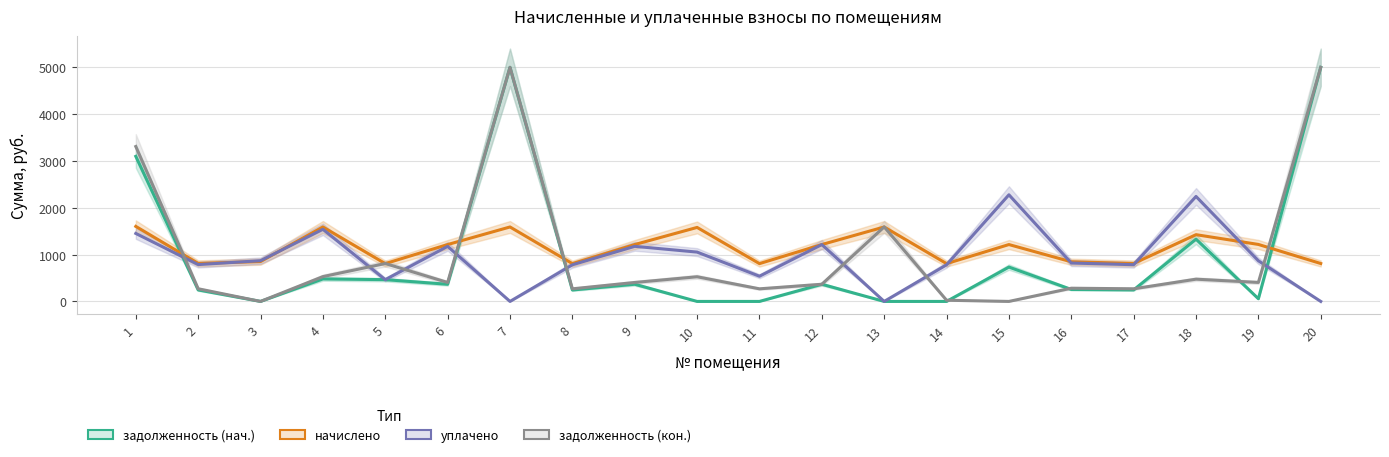

Which category has the highest value in the начислено series?

1